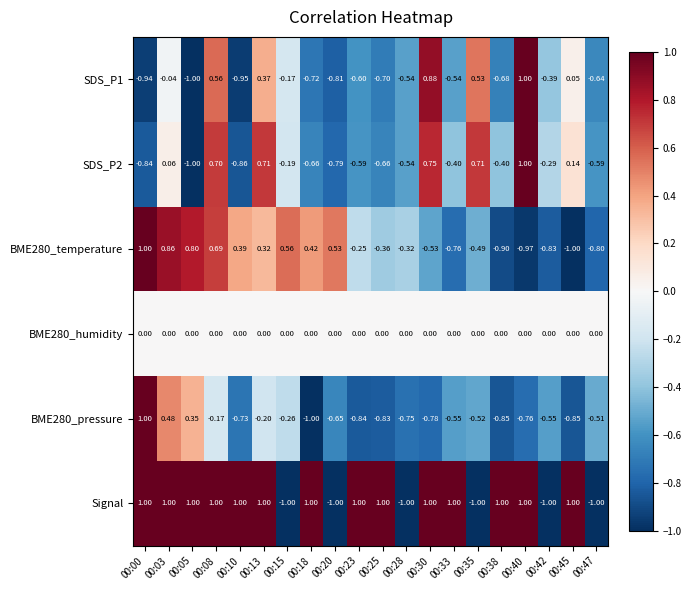

What is the greatest value displayed?

1.0